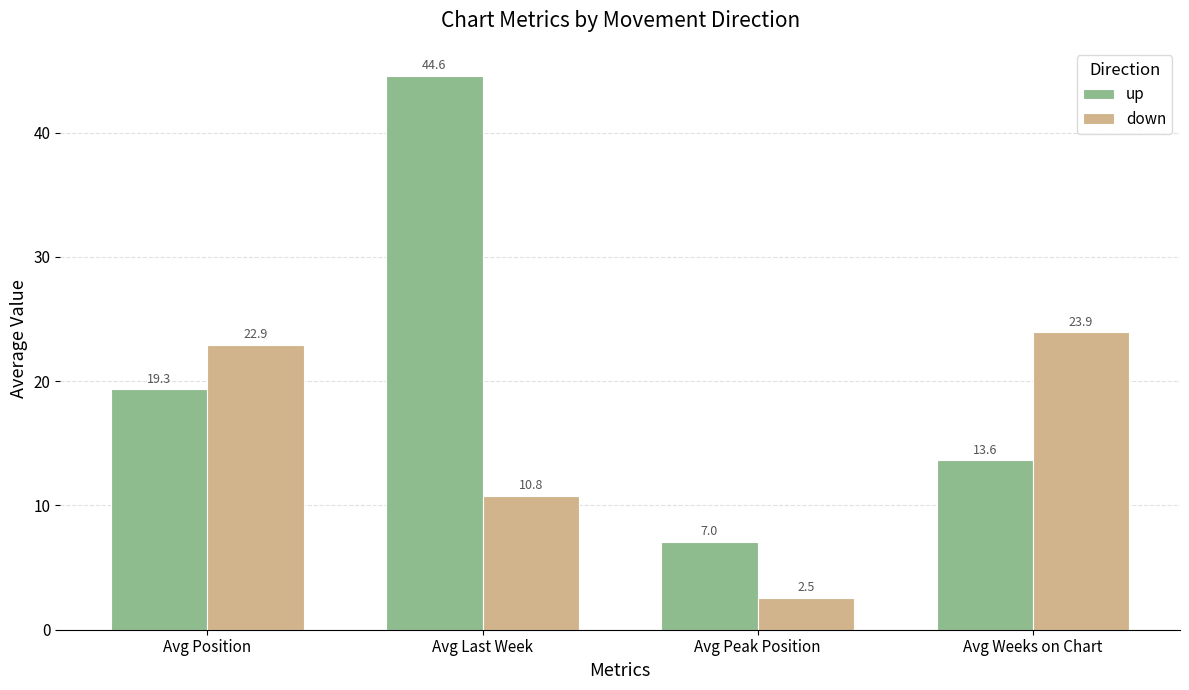

What are all the series names shown in the legend?

up, down